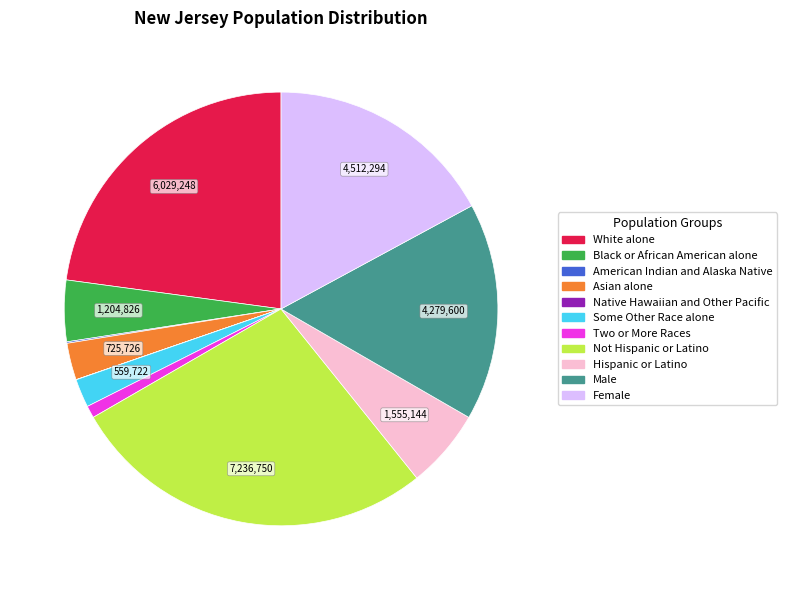

Is the sum of Two or More Races and Black or African American alone greater than half?

No